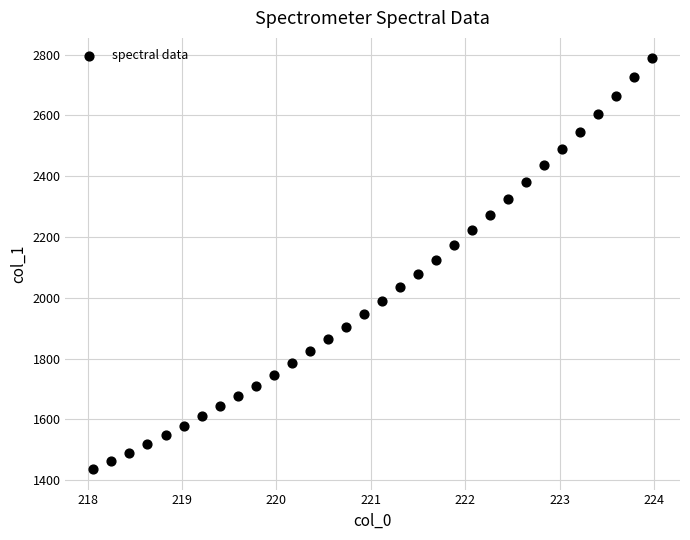

What is the range of X values (max minus min)?

5.9